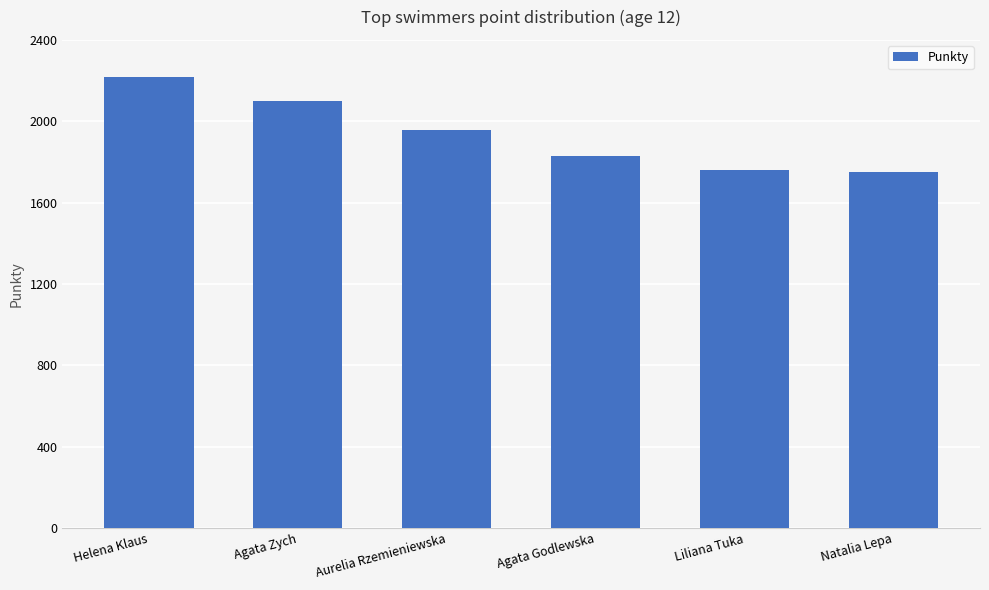

What is the maximum value shown in the chart?

2217